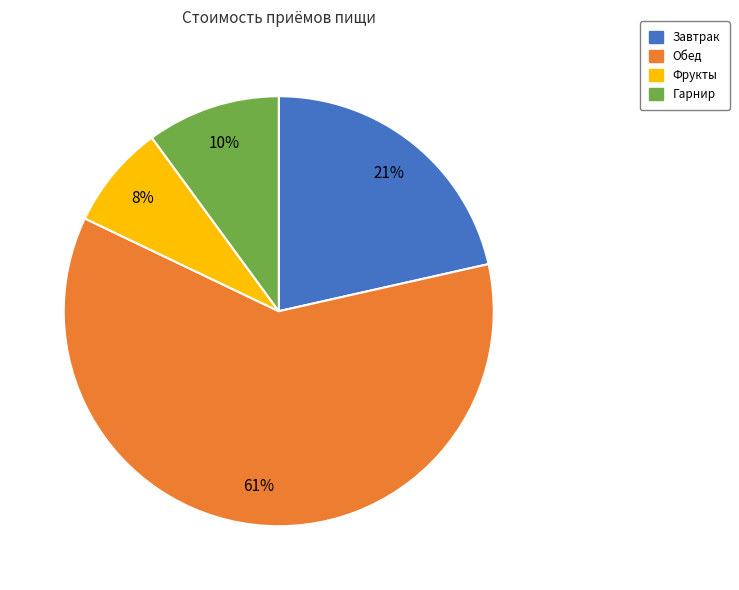

To the nearest percent, what is the average slice percentage?

25%